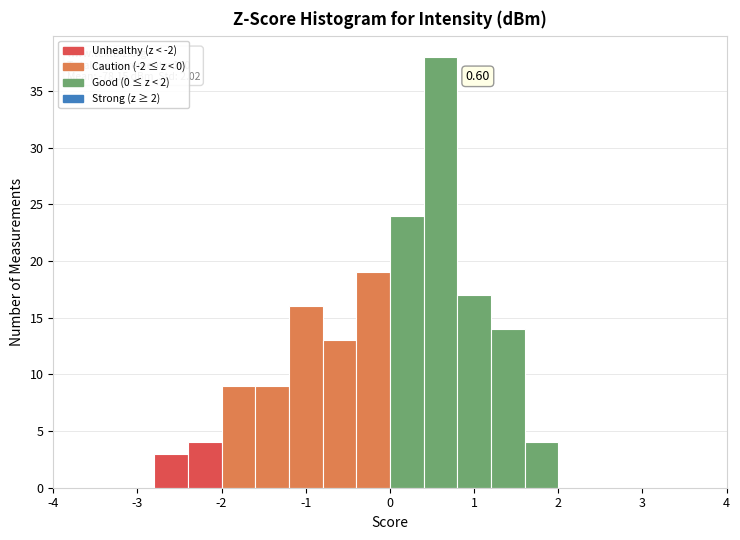

Over which range of the x-axis is the bar tallest?

0.4 to 0.8